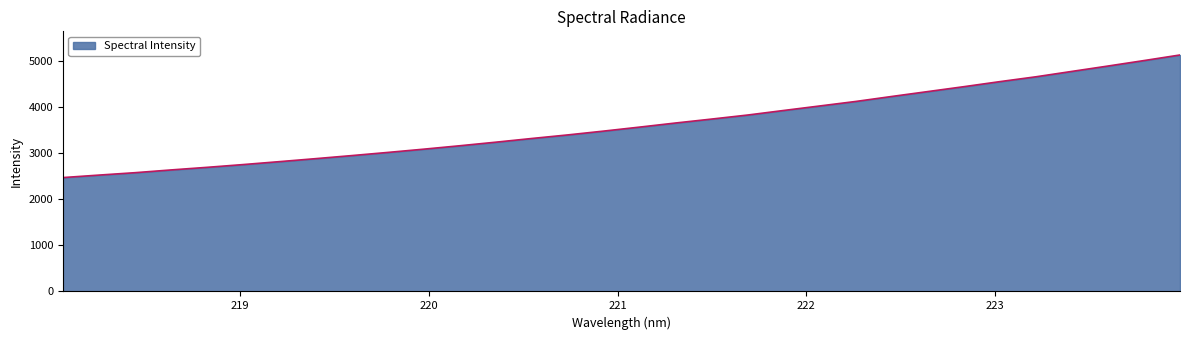

What is the difference between the maximum and minimum values?

2656.5